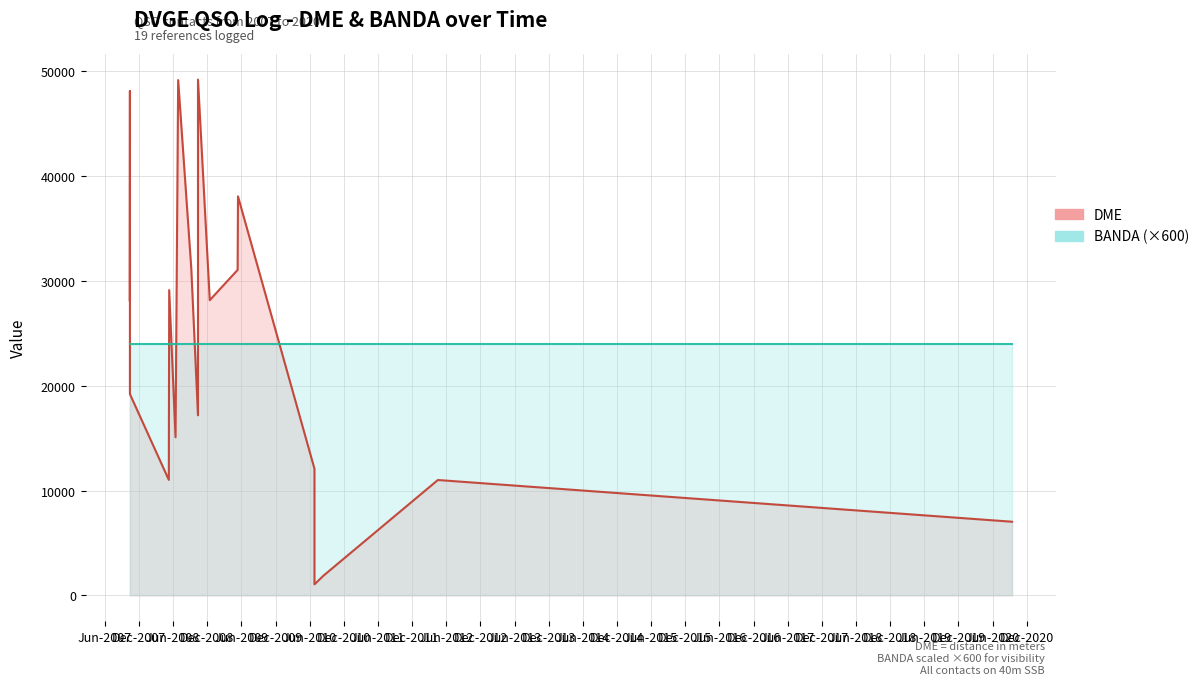

True or false: DME and BANDA (×600) intersect in this chart.

True